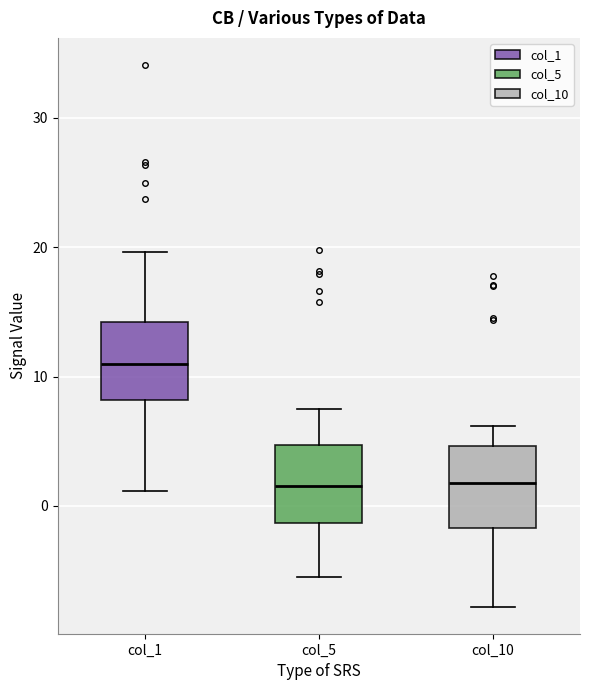

Reading left to right, read every box against the y-axis: the position of its median line, the range the box covers, and the ends of its whiskers. The values are not printed on the chart, so give them approximately, as read against the axis.

col_1: median 11, box 8 to 14, whiskers 1 to 20
col_5: median 2, box -1 to 5, whiskers -5 to 8
col_10: median 2, box -2 to 5, whiskers -8 to 6